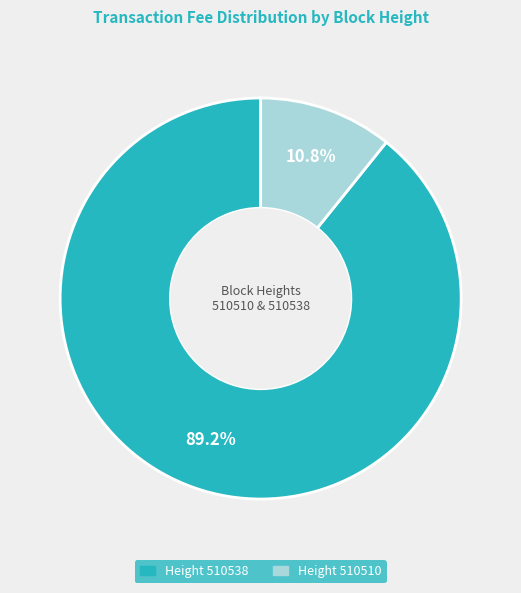

Which has a higher value, Height 510538 or Height 510510?

Height 510538